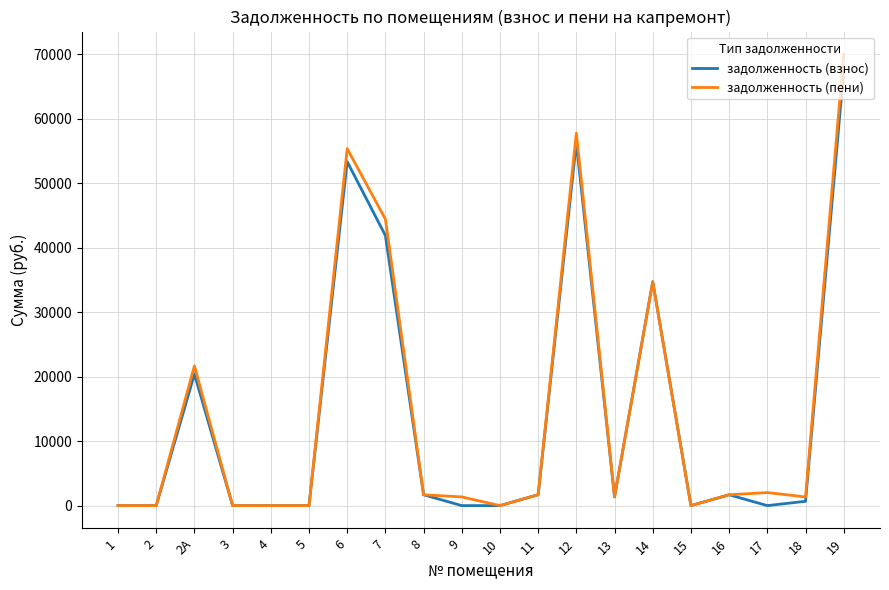

Which series has the largest range (max minus min)?

задолженность (пени)